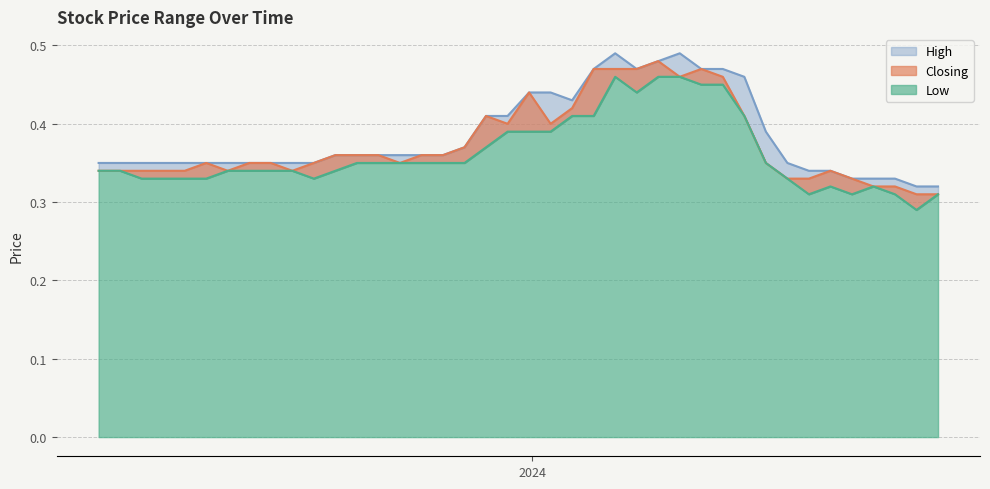

Rank the series at 11/02/2024 from lowest to highest value.

Low, High, Closing